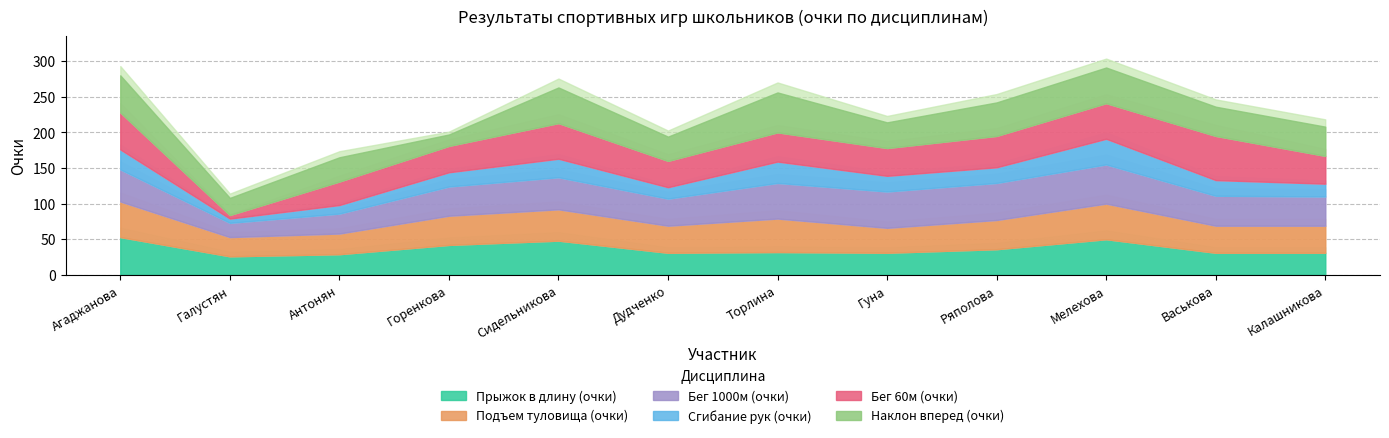

At which label does Сгибание рук (очки) reach its peak?

Мелехова